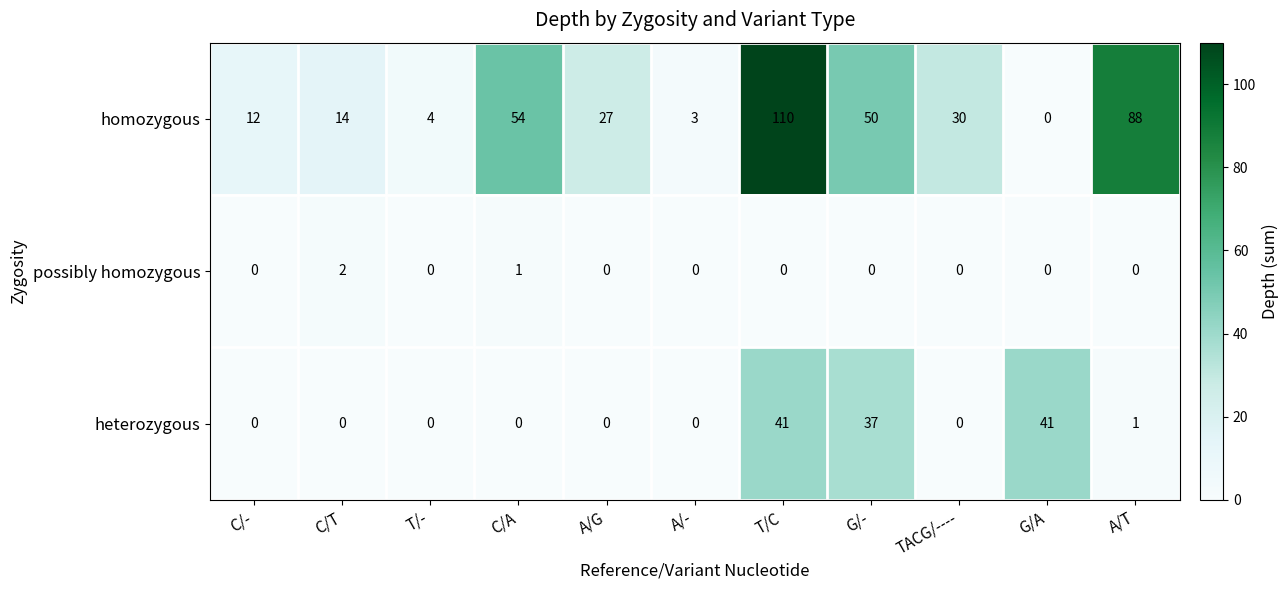

What is the difference between the highest and lowest values at A/-?

3